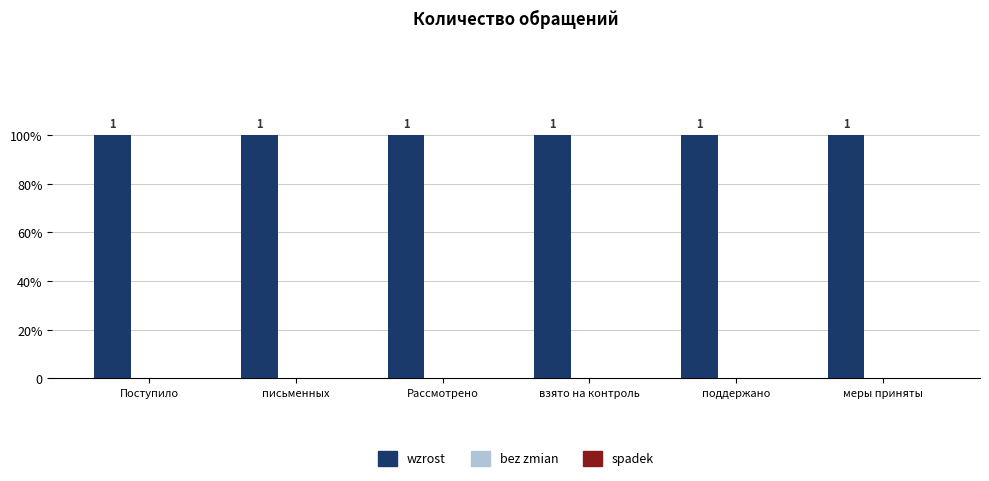

Are the bars grouped side by side (vs. stacked)?

Yes